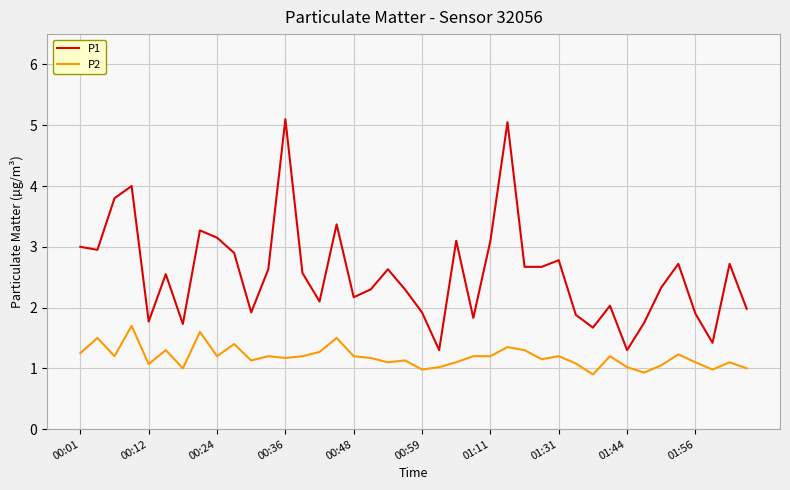

True or false: P1 and P2 intersect in this chart.

False